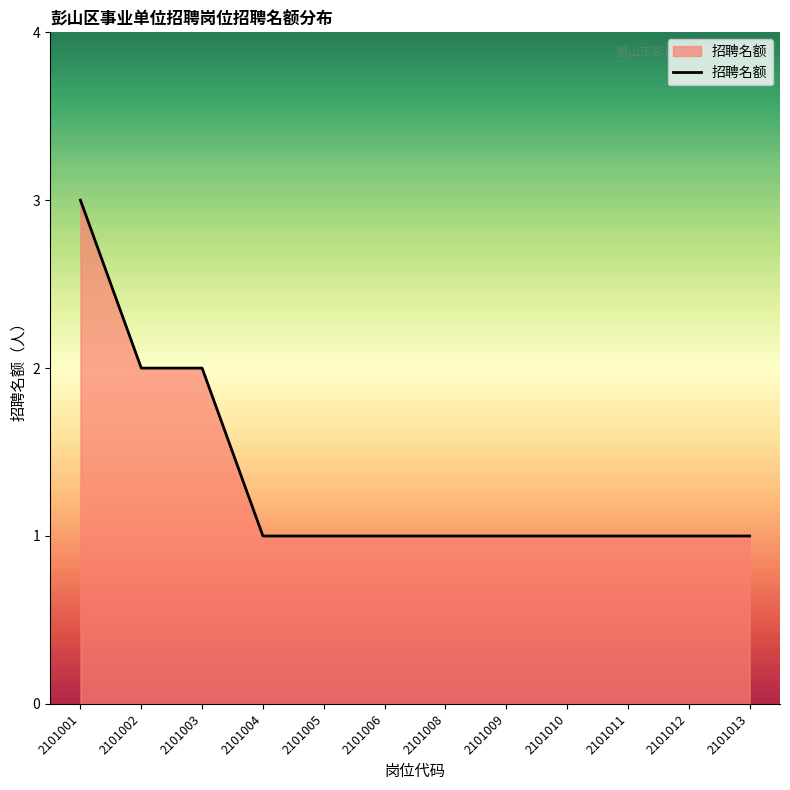

What is the greatest value displayed?

3